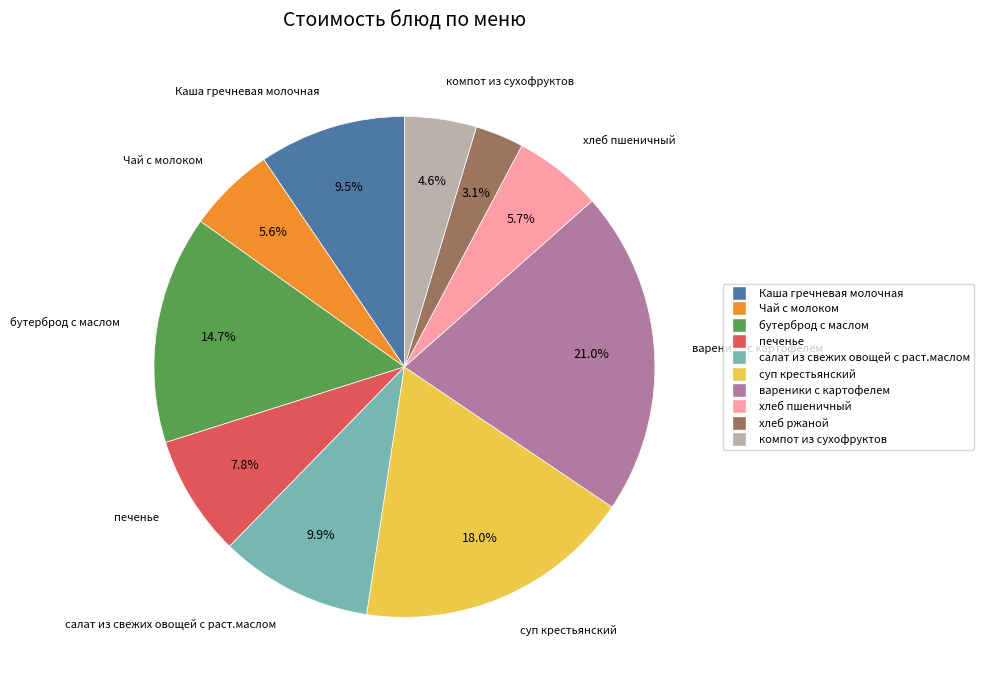

Which has a higher value, вареники с картофелем or хлеб ржаной?

вареники с картофелем